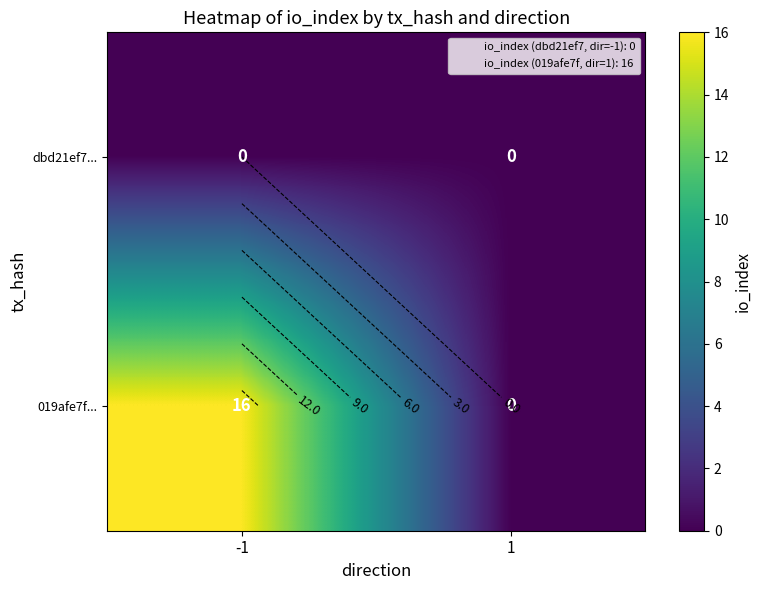

Rank the series at -1 from lowest to highest value.

dbd21ef7..., 019afe7f...